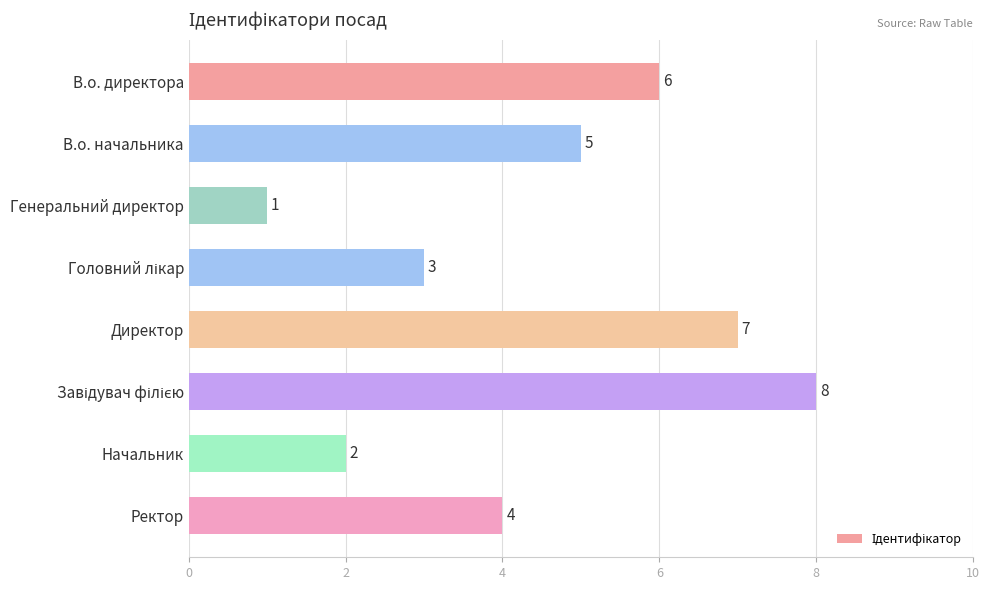

Does the chart contain any negative values?

No